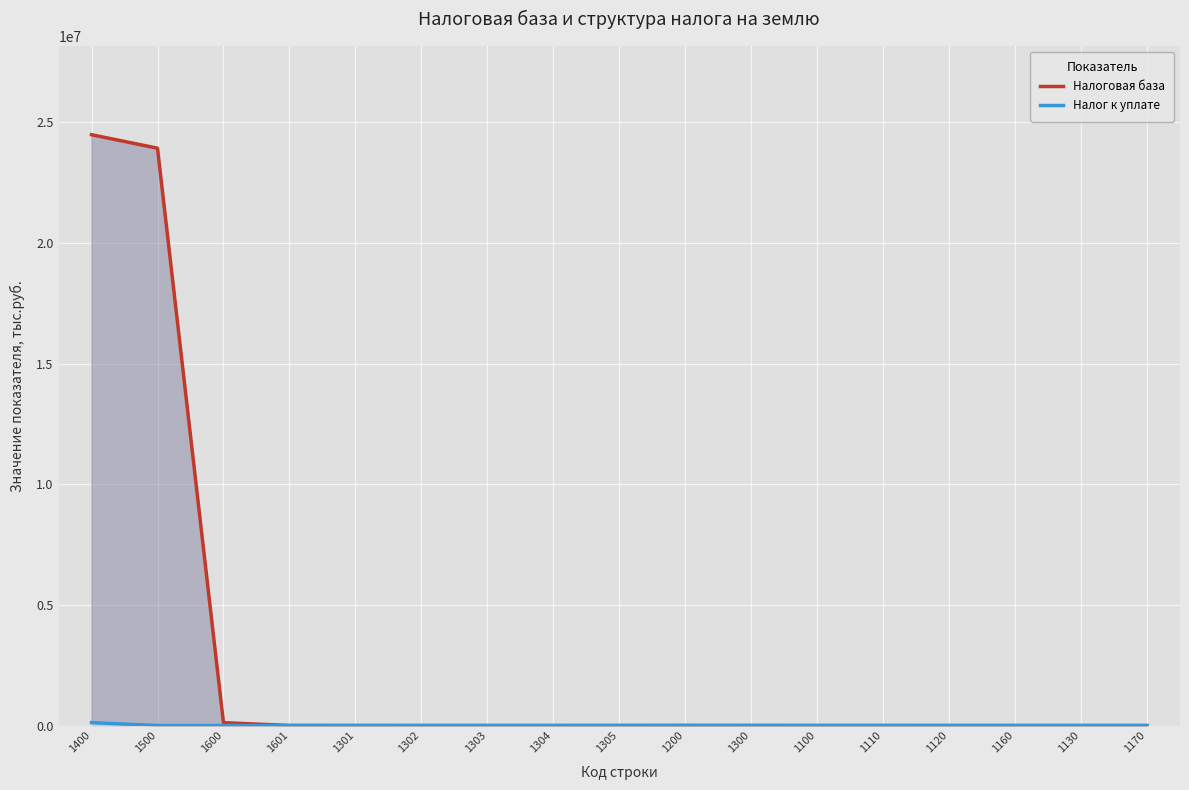

Reading left to right, list all the values displayed in this chart.

Налоговая база: 1400=24491065	1500=23931723	1600=119325	1601=1961	1301=594	1302=193	1303=9	1304=72	1305=1392	1200=4325	1300=2260	1100=987	1110=618	1120=338	1160=291	1130=47	1170=31
Налог к уплате: 1400=119325	1500=1961	1600=2260	1601=987	1301=618	1302=338	1303=291	1304=47	1305=31	1200=22	1300=14	1100=10	1110=2	1120=1	1160=0	1130=0	1170=0